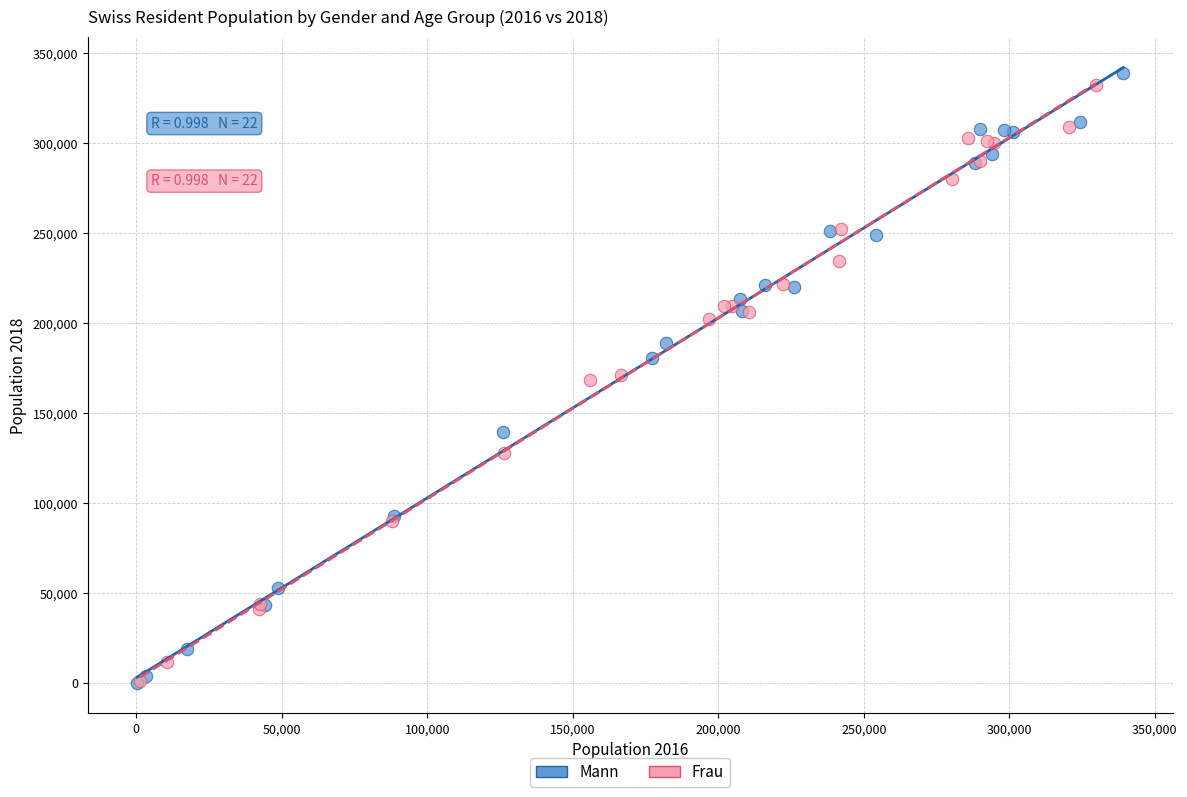

Which series has the largest Y range (max minus min)?

Mann